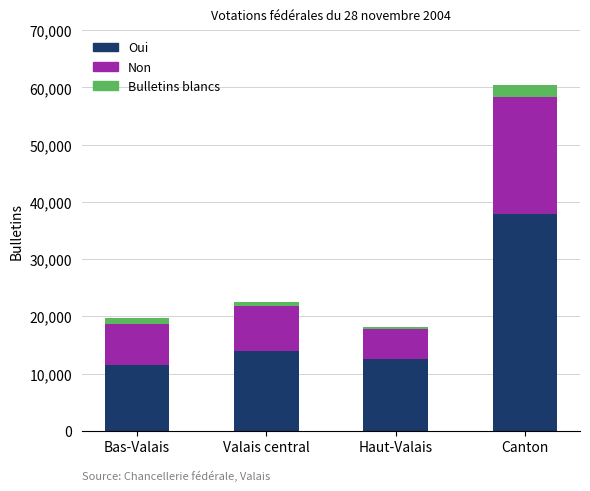

Reading right to left, transcribe the values for Oui.

Canton=37874	Haut-Valais=12495	Valais central=13921	Bas-Valais=11458